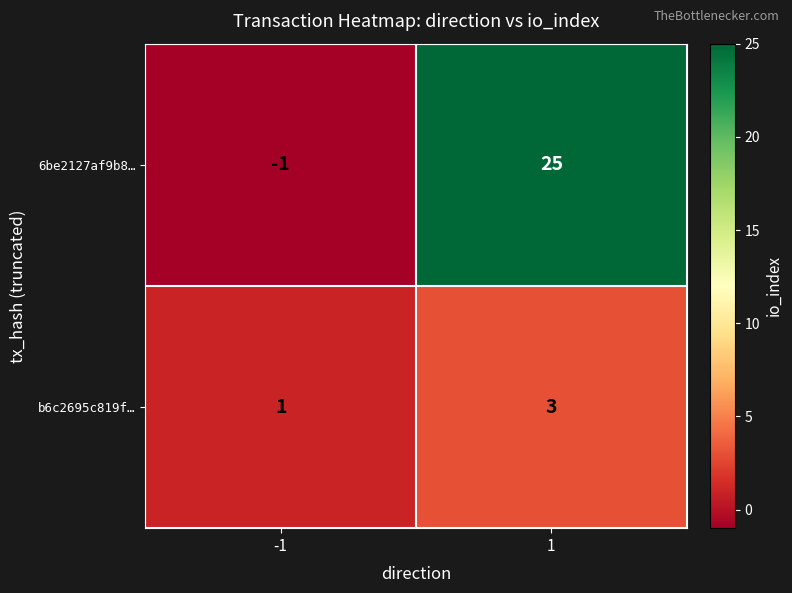

The value of 6be2127af9b8… at 1 is 25. True or false?

True